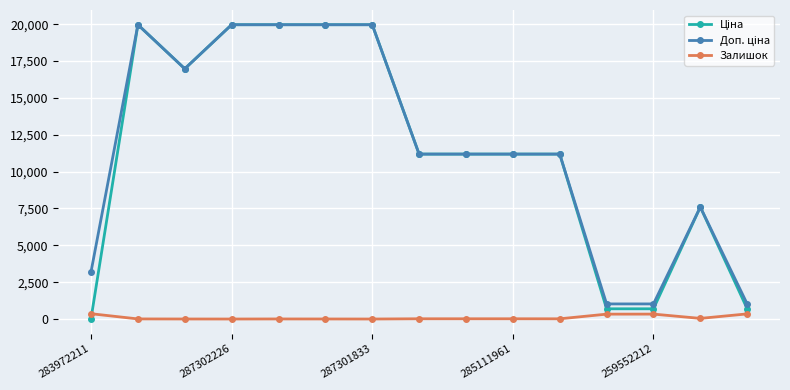

What is the difference between the maximum and minimum values in the Залишок series?

360.0